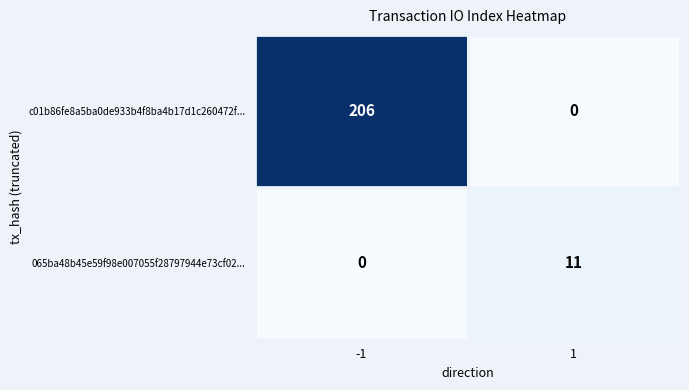

How many data points does each series have?

2